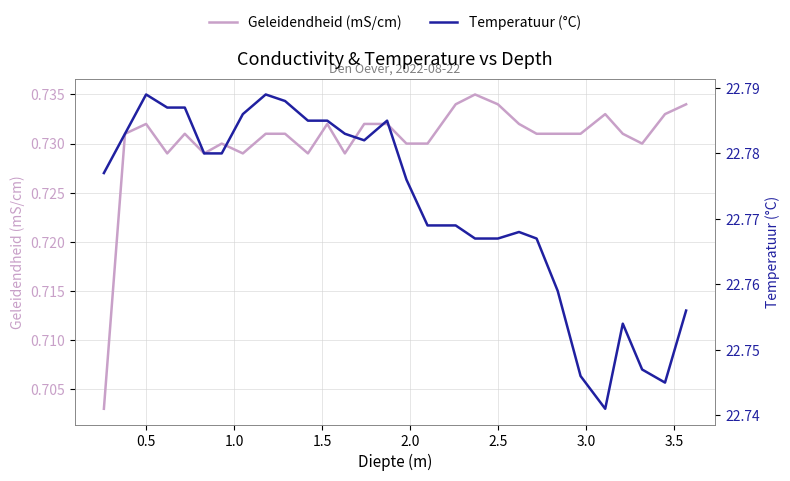

Which series has the widest spread of values?

Temperatuur (°C)